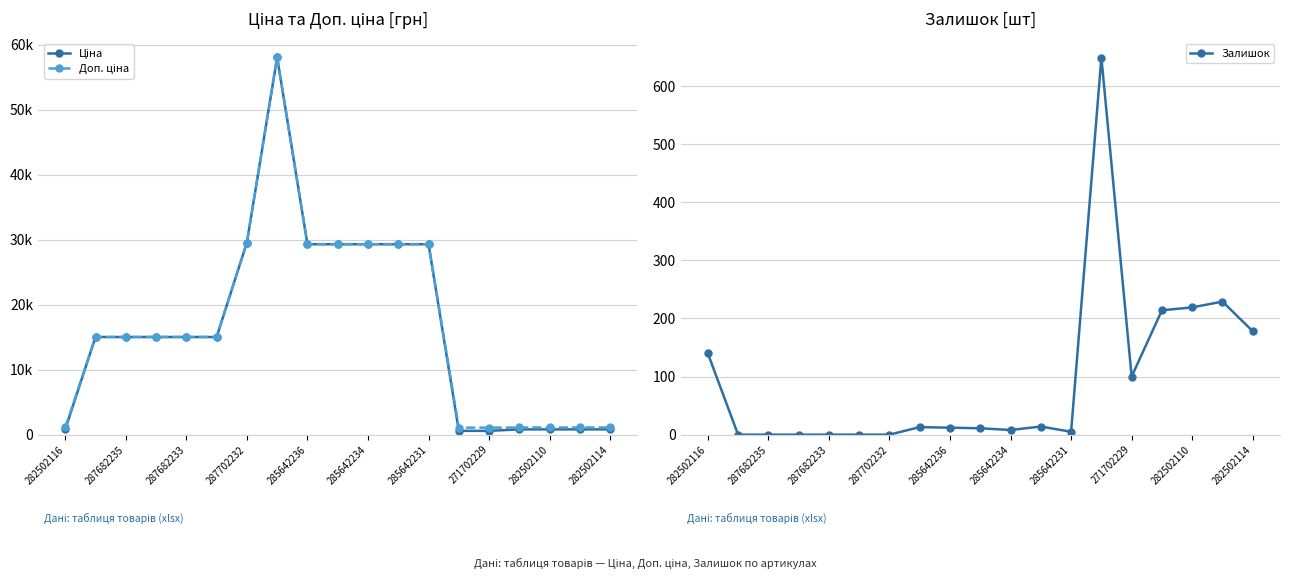

True or false: Залишок has more than 2 interior local peaks.

True